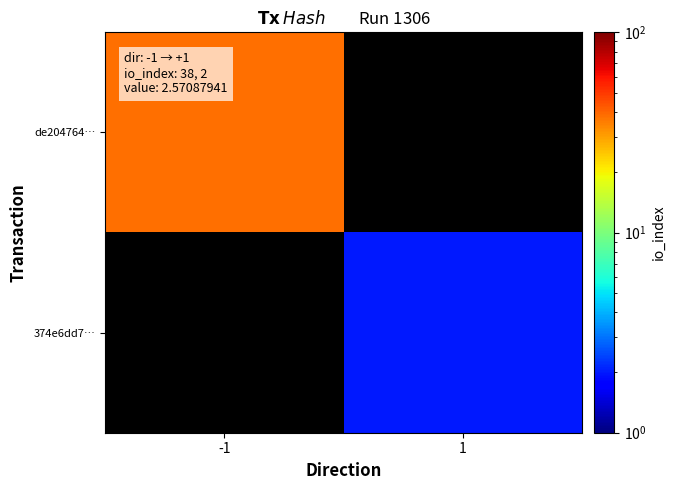

List the series in order of their overall mean, lowest first.

de204764…, 374e6dd7…